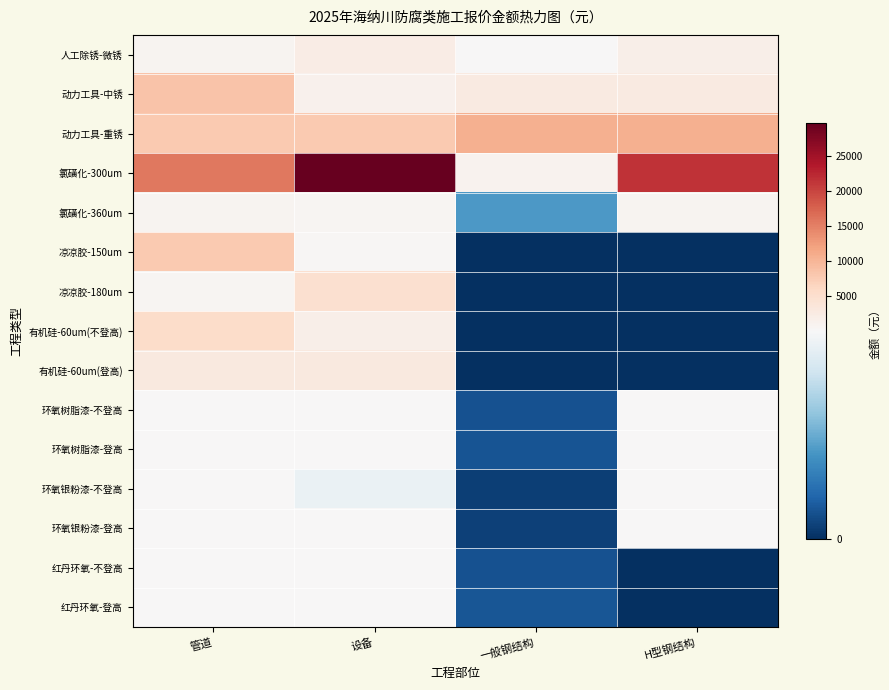

Reading left to right, transcribe all the data shown in this chart.

人工除锈-微锈: 管道=840.4	设备=2244.5	一般钢结构=133.5	H型钢结构=1760.7
动力工具-中锈: 管道=8451.6	设备=1408.6	一般钢结构=2817.2	H型钢结构=2817.2
动力工具-重锈: 管道=7888.9	设备=7888.9	一般钢结构=10518.6	H型钢结构=10518.6
氯磺化-300um: 管道=15585.2	设备=29656.0	一般钢结构=1027.5	H型钢结构=21551.4
氯磺化-360um: 管道=912.3	设备=694.5	一般钢结构=40.2	H型钢结构=841.1
凉凉胶-150um: 管道=7722.6	设备=393.1	一般钢结构=0.0	H型钢结构=0.0
凉凉胶-180um: 管道=613.2	设备=4822.8	一般钢结构=0.0	H型钢结构=0.0
有机硅-60um(不登高): 管道=5449.2	设备=1845.6	一般钢结构=0.0	H型钢结构=0.0
有机硅-60um(登高): 管道=2997.1	设备=3045.2	一般钢结构=0.0	H型钢结构=0.0
环氧树脂漆-不登高: 管道=283.9	设备=201.9	一般钢结构=11.9	H型钢结构=248.1
环氧树脂漆-登高: 管道=312.2	设备=222.1	一般钢结构=13.1	H型钢结构=272.9
环氧银粉漆-不登高: 管道=124.6	设备=87.4	一般钢结构=5.3	H型钢结构=107.3
环氧银粉漆-登高: 管道=137.1	设备=96.2	一般钢结构=5.9	H型钢结构=118.1
红丹环氧-不登高: 管道=290.4	设备=207.1	一般钢结构=12.2	H型钢结构=0.0
红丹环氧-登高: 管道=319.5	设备=227.8	一般钢结构=13.4	H型钢结构=0.0